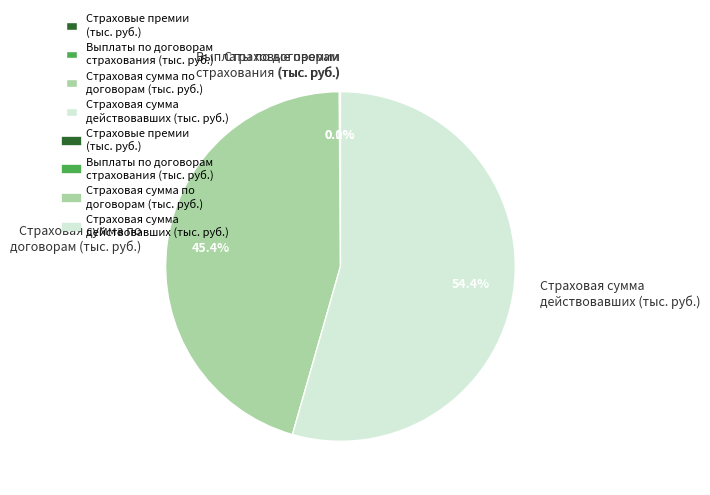

What percentage do Страховая сумма по договорам (тыс. руб.) and Страховая сумма действовавших (тыс. руб.) together represent?

99.9%